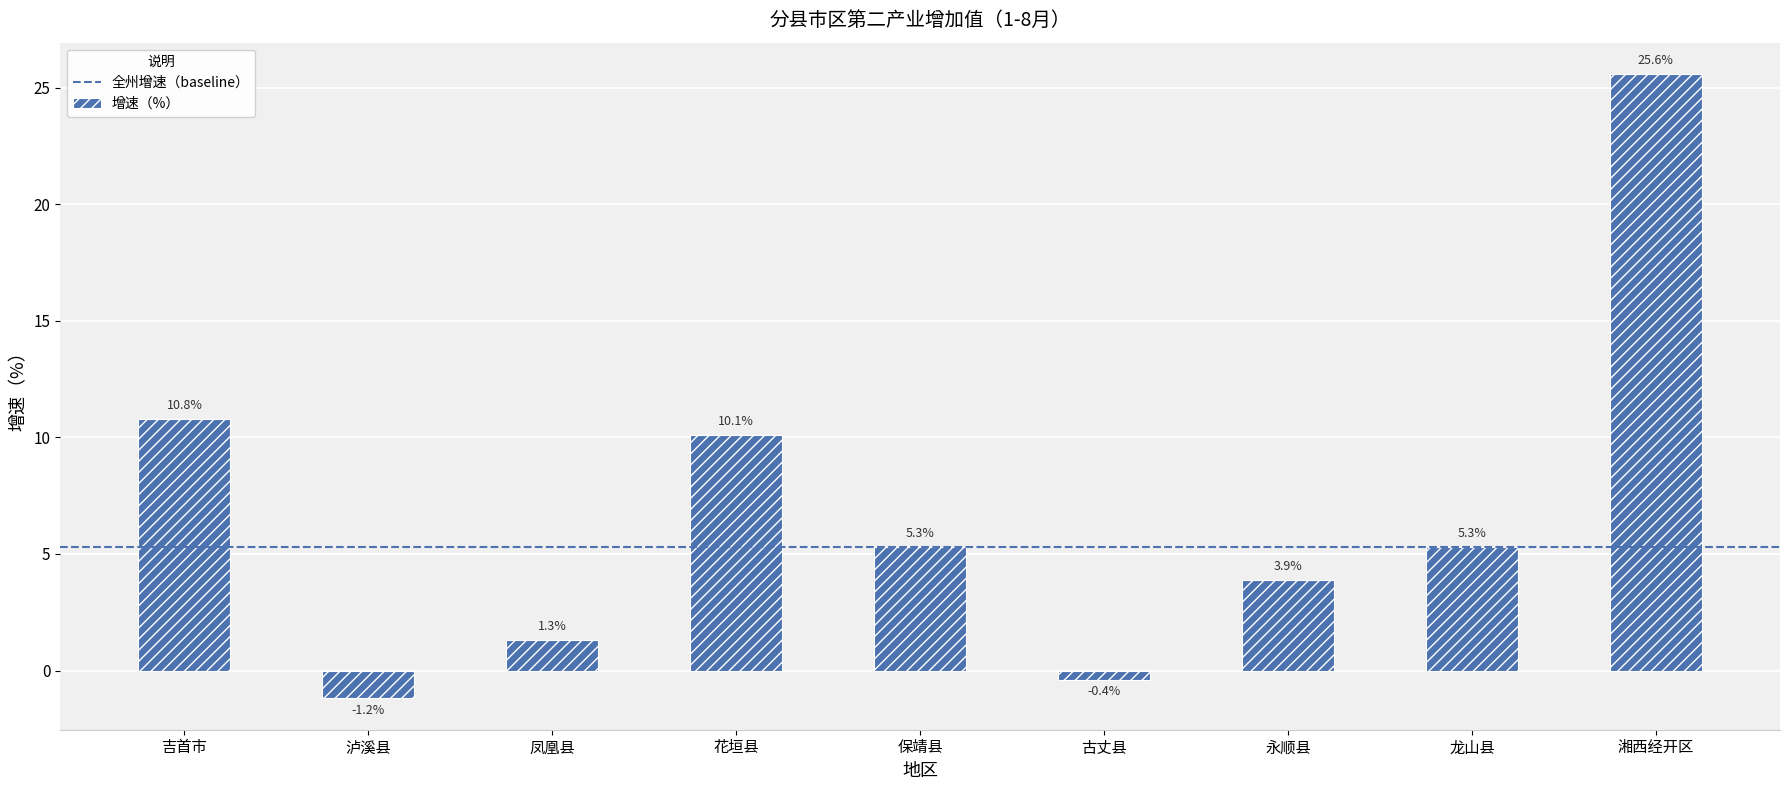

Which has a higher value, 永顺县 or 龙山县?

龙山县